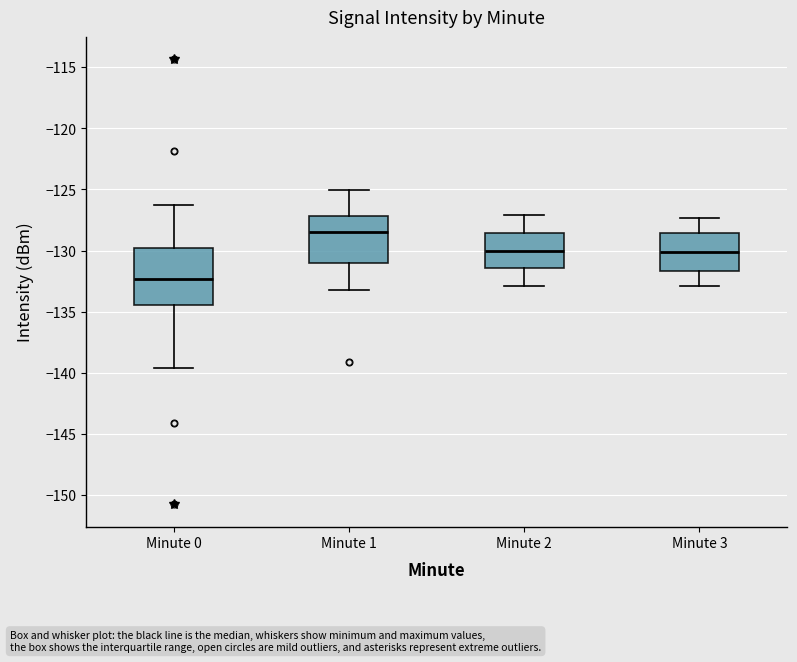

Which box's median line is the highest?

Minute 1